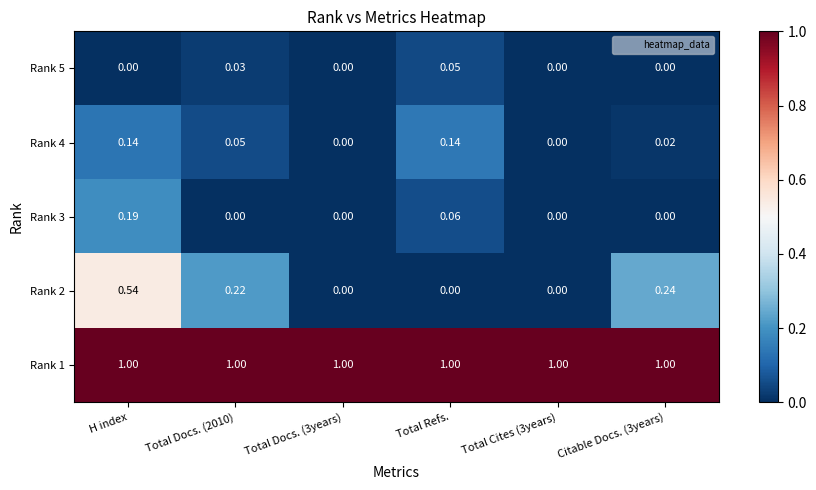

At which label does Rank 3 reach its peak?

H index